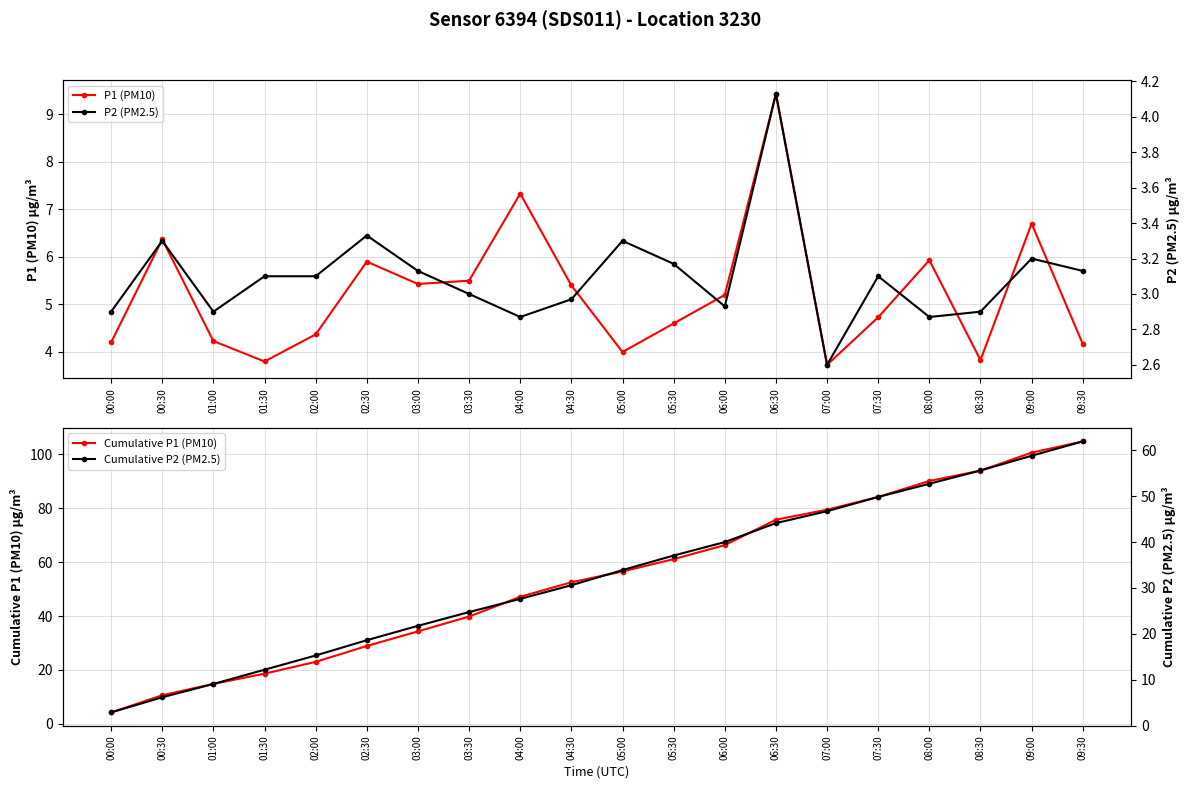

How many distinct data groups are displayed?

4